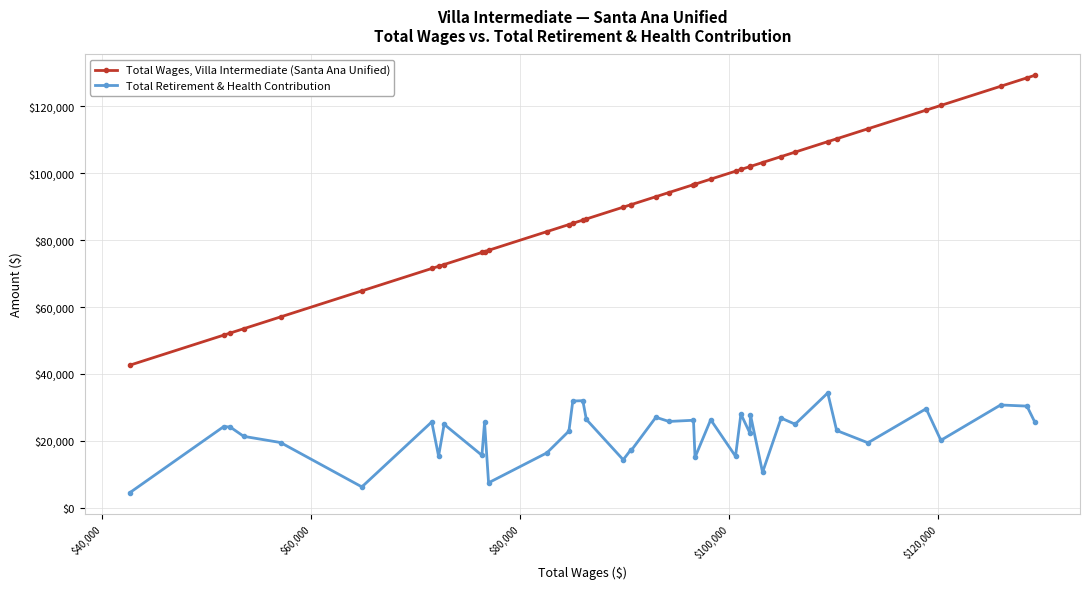

True or false: Total Wages, Villa Intermediate (Santa Ana Unified) and Total Retirement & Health Contribution cross at least once.

False